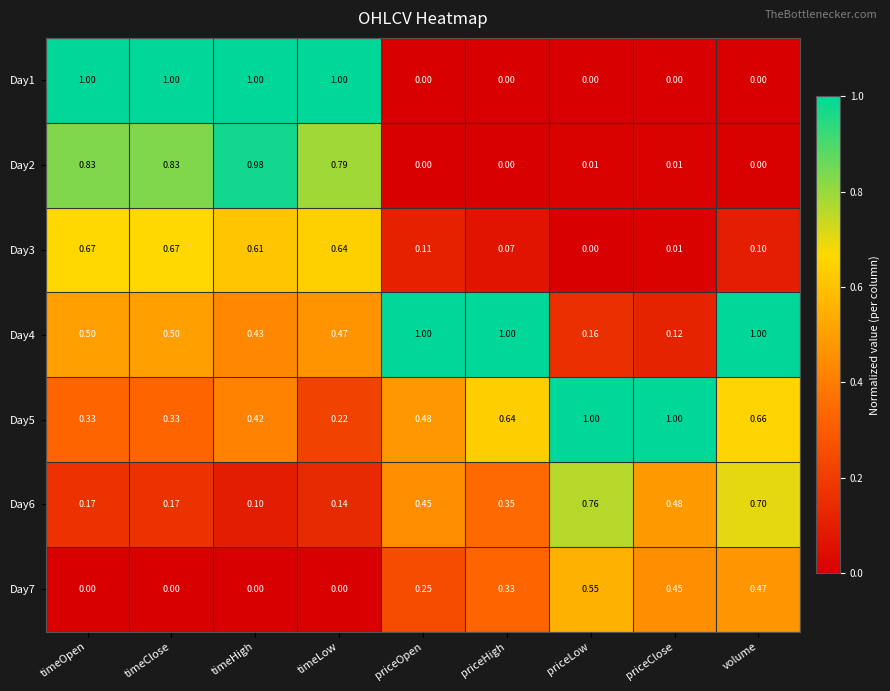

At which category is the sum across all series the highest?

timeHigh